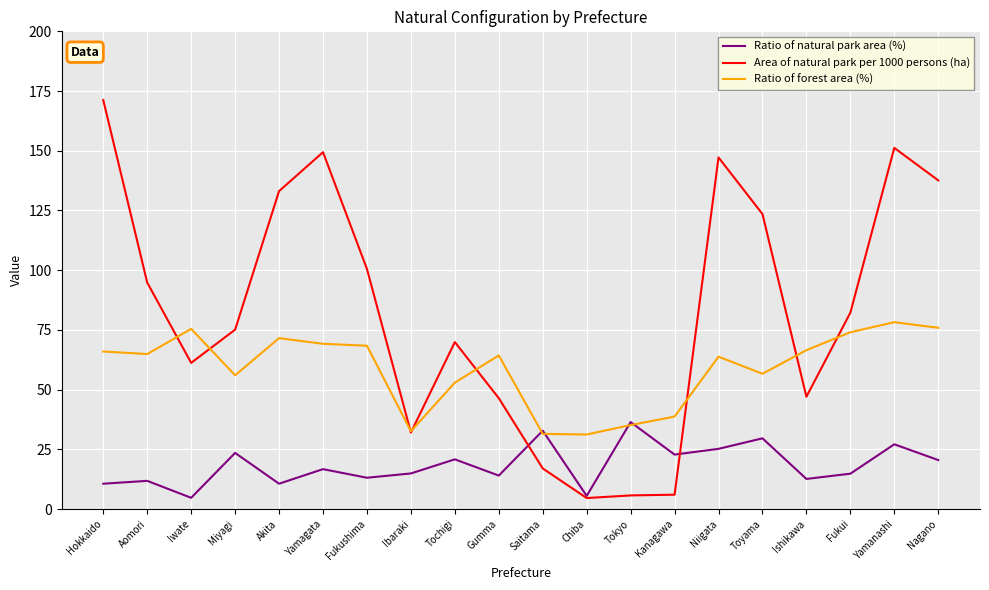

Which series has the largest range (max minus min)?

Area of natural park per 1000 persons (ha)